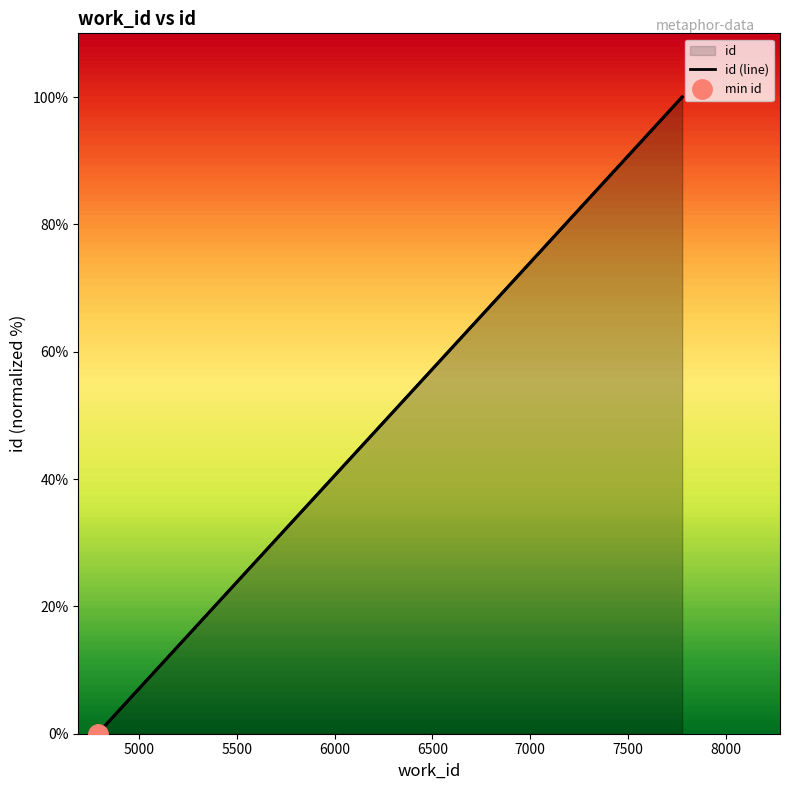

How many lines are shown in the chart?

1